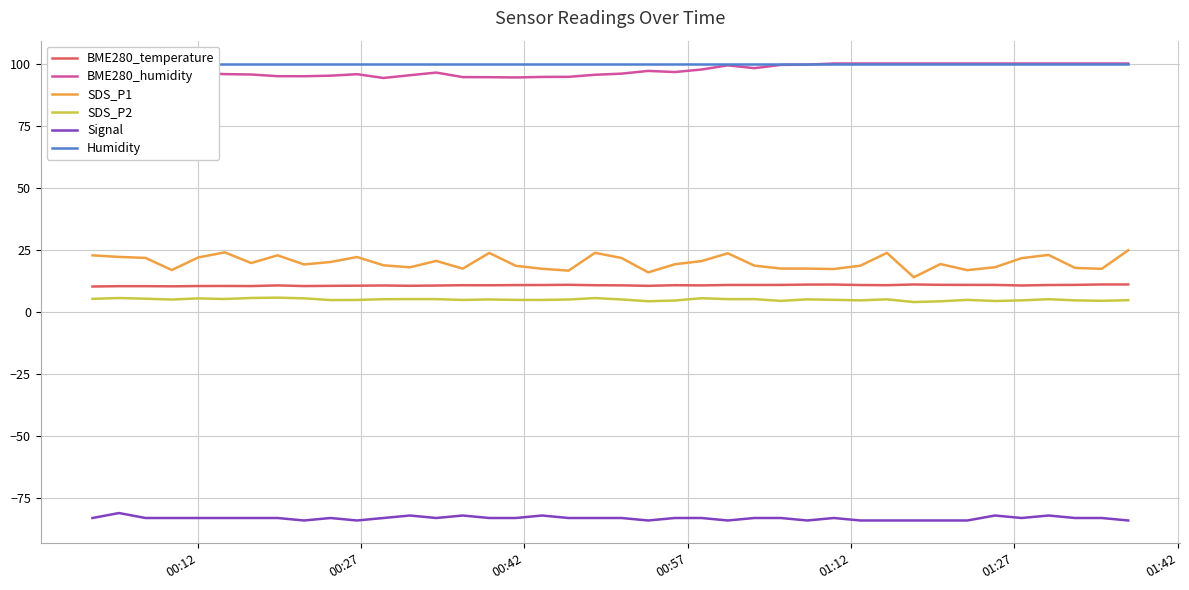

What is the highest value of the BME280_humidity series?

100.0